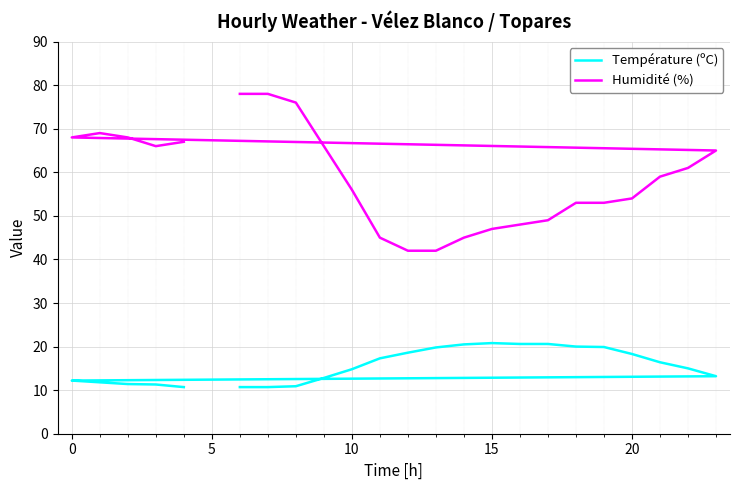

How many categories are shown in the chart?

23